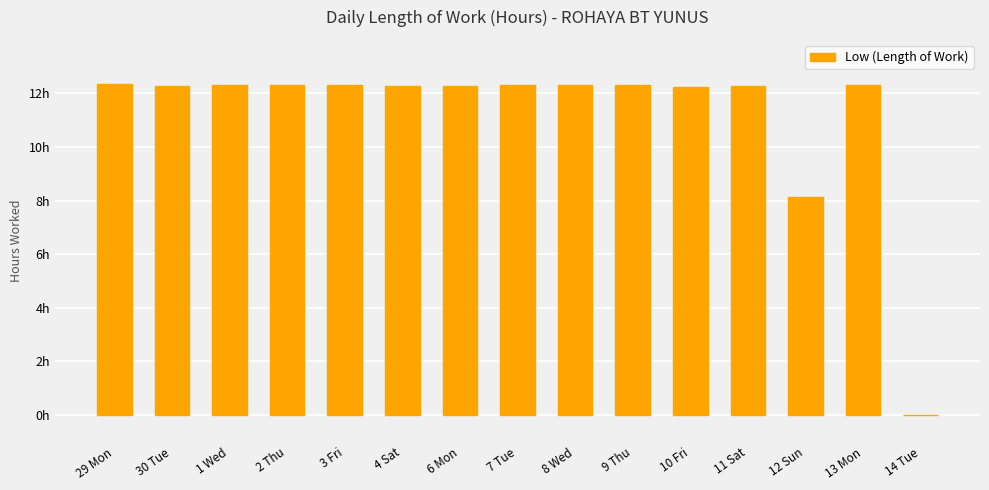

Rank the categories by value from highest to lowest.

29 Mon, 2 Thu, 3 Fri, 8 Wed, 9 Thu, 13 Mon, 1 Wed, 7 Tue, 4 Sat, 6 Mon, 30 Tue, 11 Sat, 10 Fri, 12 Sun, 14 Tue